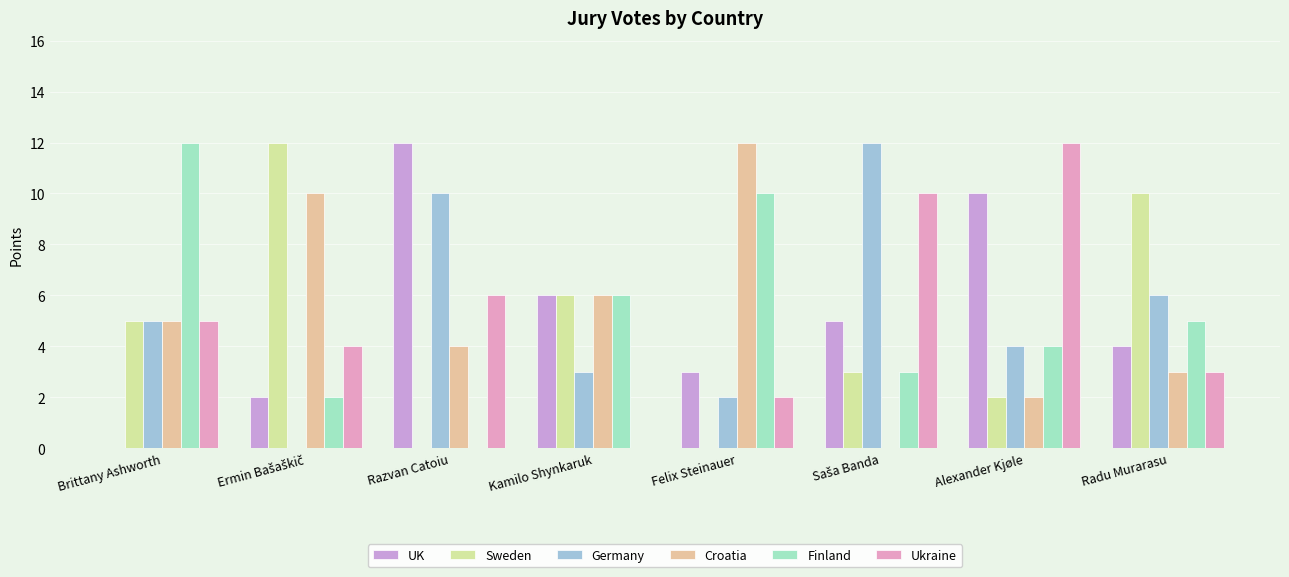

Reading left to right, extract all data points from this chart.

UK: Brittany Ashworth=0	Ermin Bašaškič=2	Razvan Catoiu=12	Kamilo Shynkaruk=6	Felix Steinauer=3	Saša Banda=5	Alexander Kjøle=10	Radu Murarasu=4
Sweden: Brittany Ashworth=5	Ermin Bašaškič=12	Razvan Catoiu=0	Kamilo Shynkaruk=6	Felix Steinauer=0	Saša Banda=3	Alexander Kjøle=2	Radu Murarasu=10
Germany: Brittany Ashworth=5	Ermin Bašaškič=0	Razvan Catoiu=10	Kamilo Shynkaruk=3	Felix Steinauer=2	Saša Banda=12	Alexander Kjøle=4	Radu Murarasu=6
Croatia: Brittany Ashworth=5	Ermin Bašaškič=10	Razvan Catoiu=4	Kamilo Shynkaruk=6	Felix Steinauer=12	Saša Banda=0	Alexander Kjøle=2	Radu Murarasu=3
Finland: Brittany Ashworth=12	Ermin Bašaškič=2	Razvan Catoiu=0	Kamilo Shynkaruk=6	Felix Steinauer=10	Saša Banda=3	Alexander Kjøle=4	Radu Murarasu=5
Ukraine: Brittany Ashworth=5	Ermin Bašaškič=4	Razvan Catoiu=6	Kamilo Shynkaruk=0	Felix Steinauer=2	Saša Banda=10	Alexander Kjøle=12	Radu Murarasu=3